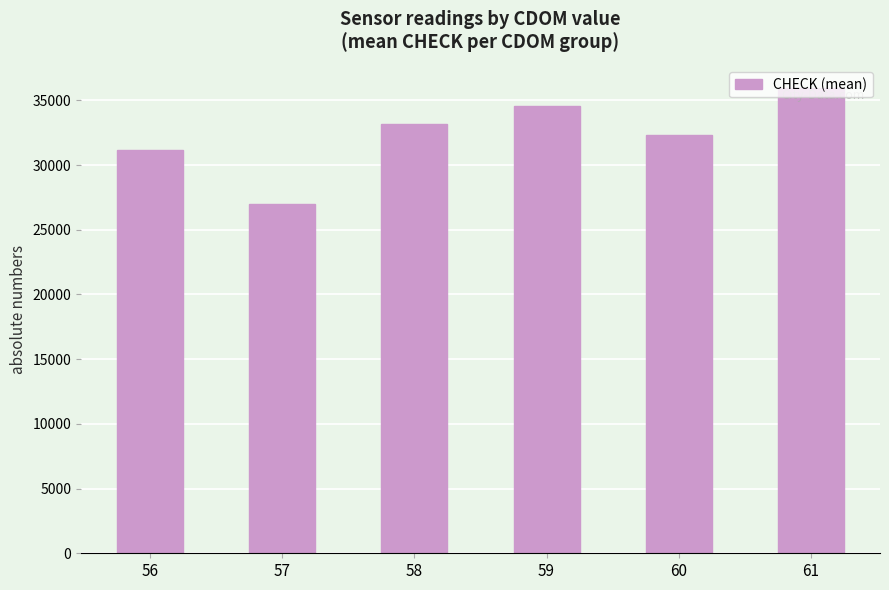

Rank the categories by value from highest to lowest.

61, 59, 58, 60, 56, 57